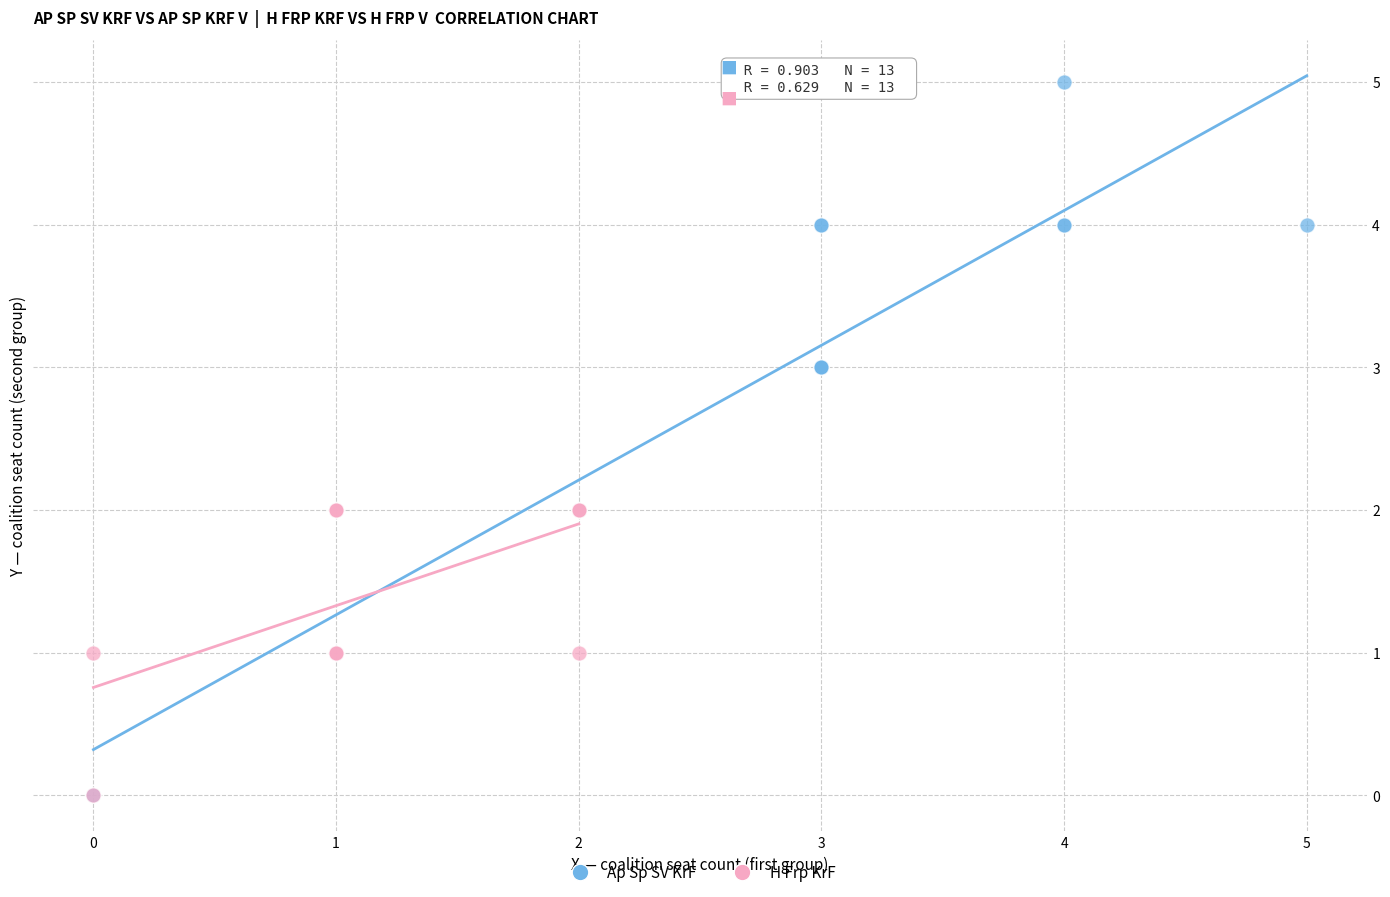

Which series has the largest Y range (max minus min)?

Ap Sp SV KrF